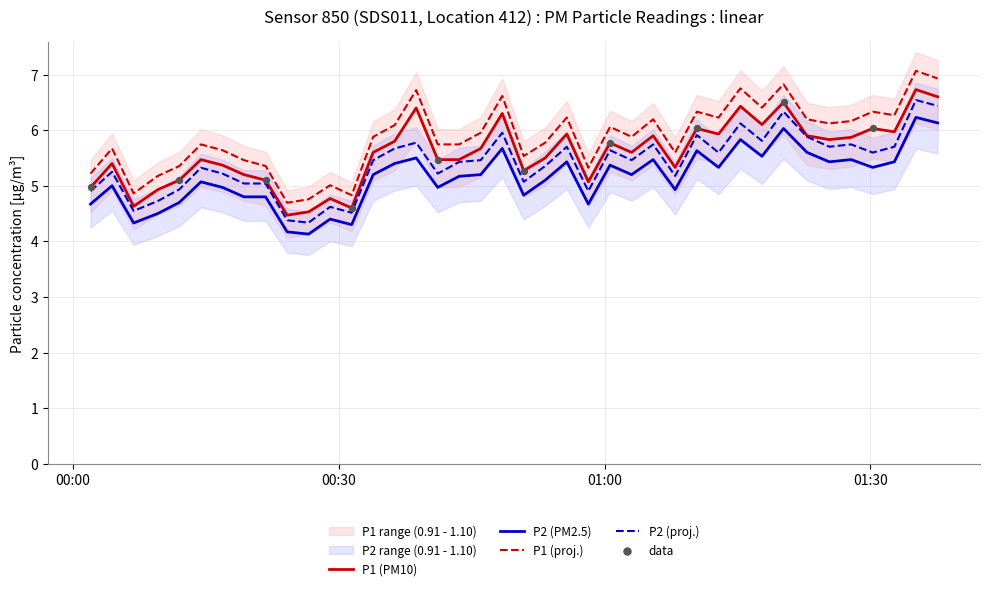

Which series has the widest spread of Y values?

P1